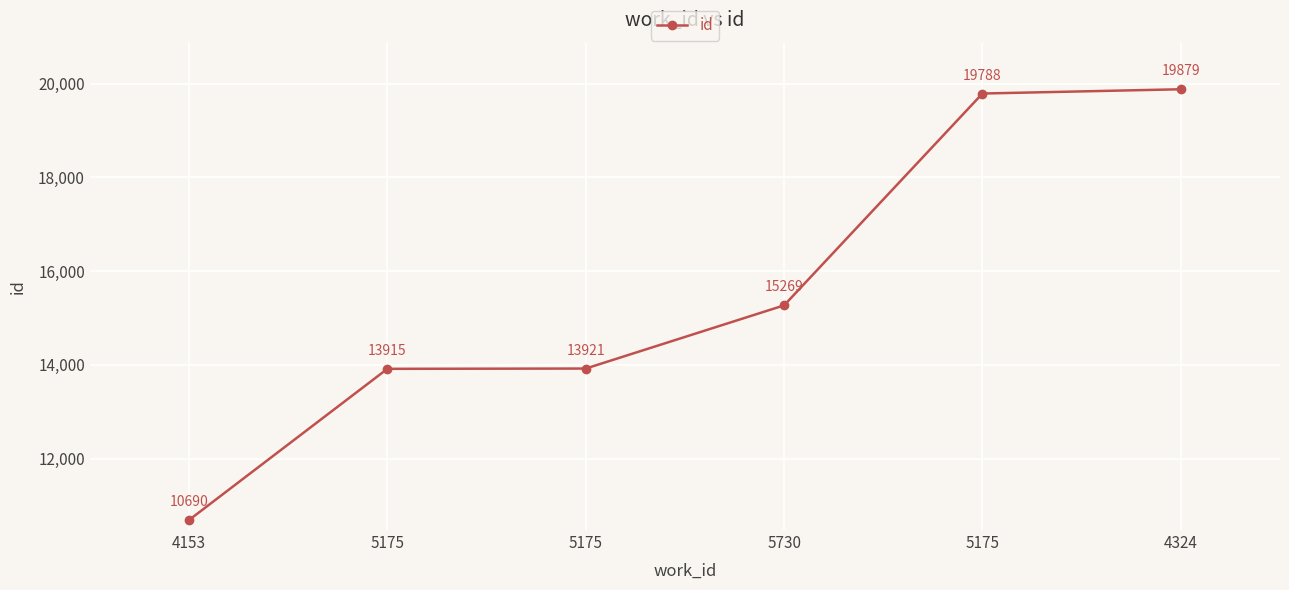

Does the chart have visible grid lines?

Yes